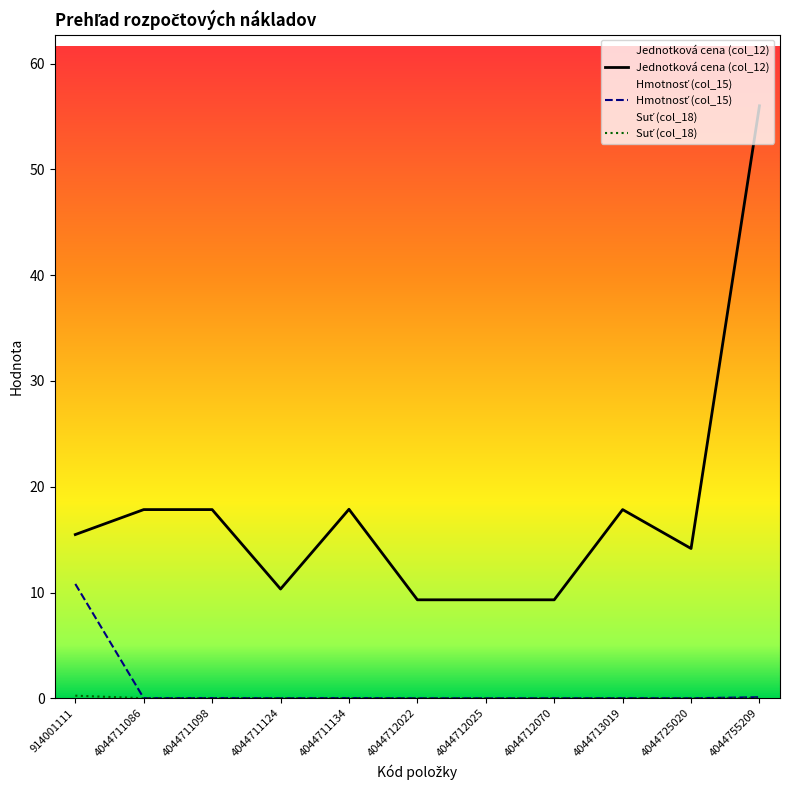

What is the total value across all series at 4044712025?

9.3